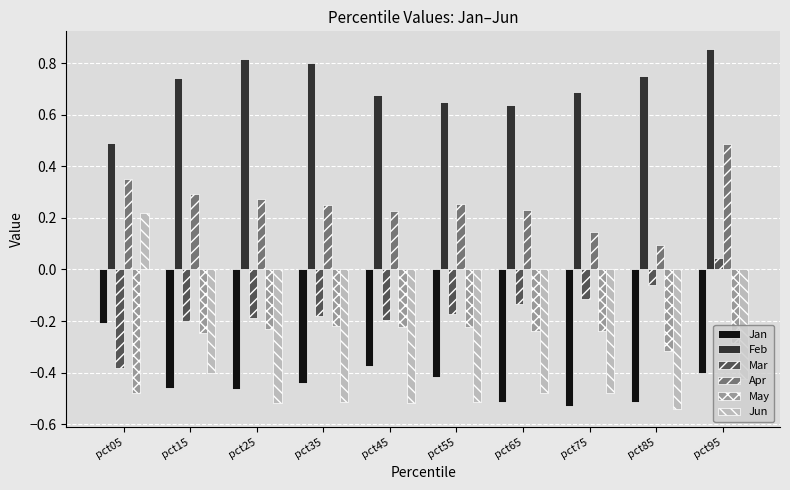

Is it true that Mar equals -0.2 at pct15?

True